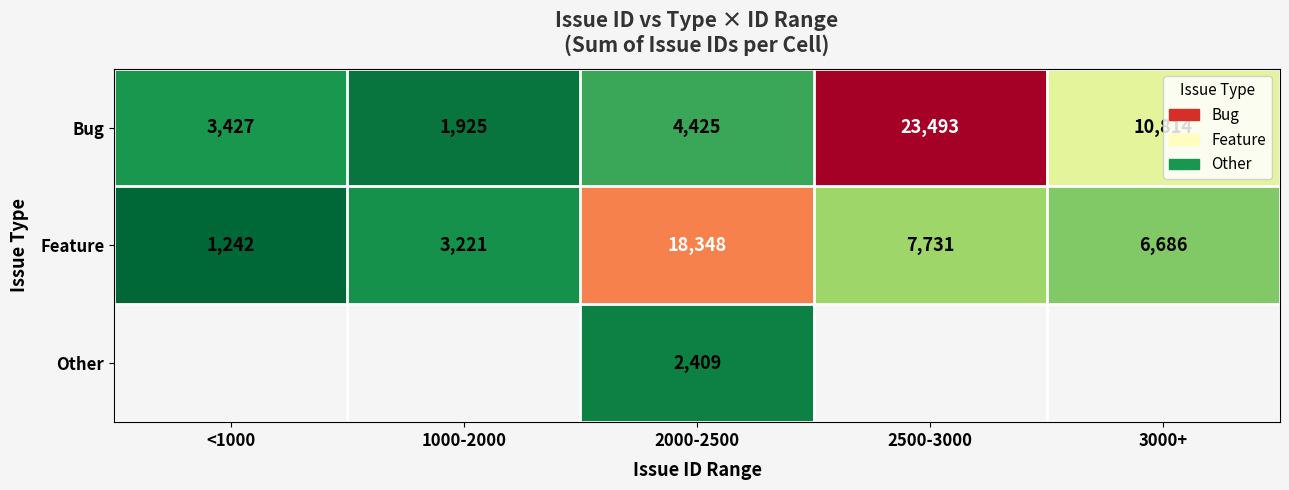

Rank the series at 2000-2500 from lowest to highest value.

Other, Bug, Feature